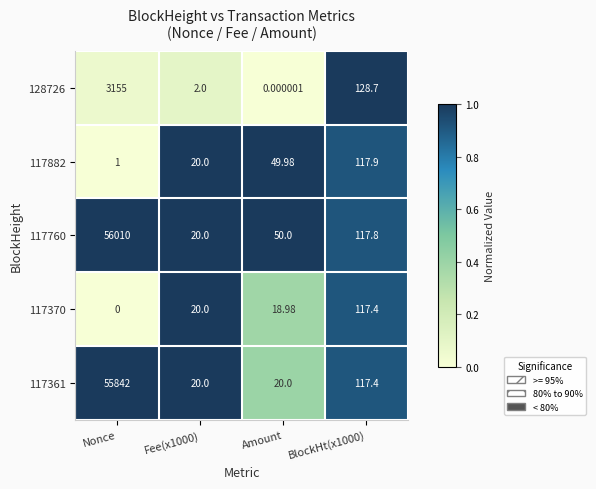

Where does the 117882 series first go above 49?

Amount